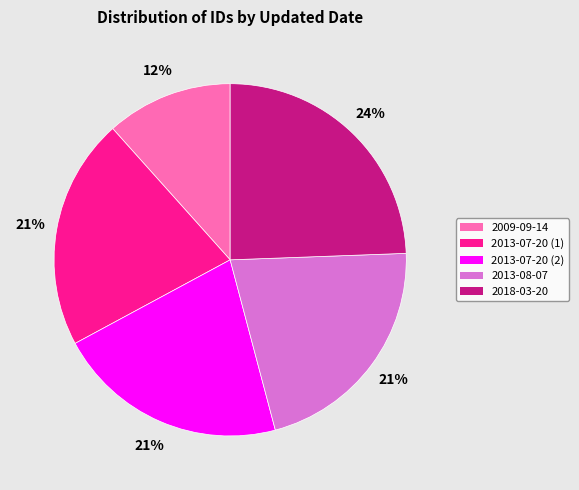

To the nearest percent, what percentage of the pie is 2013-07-20 (1)?

21%